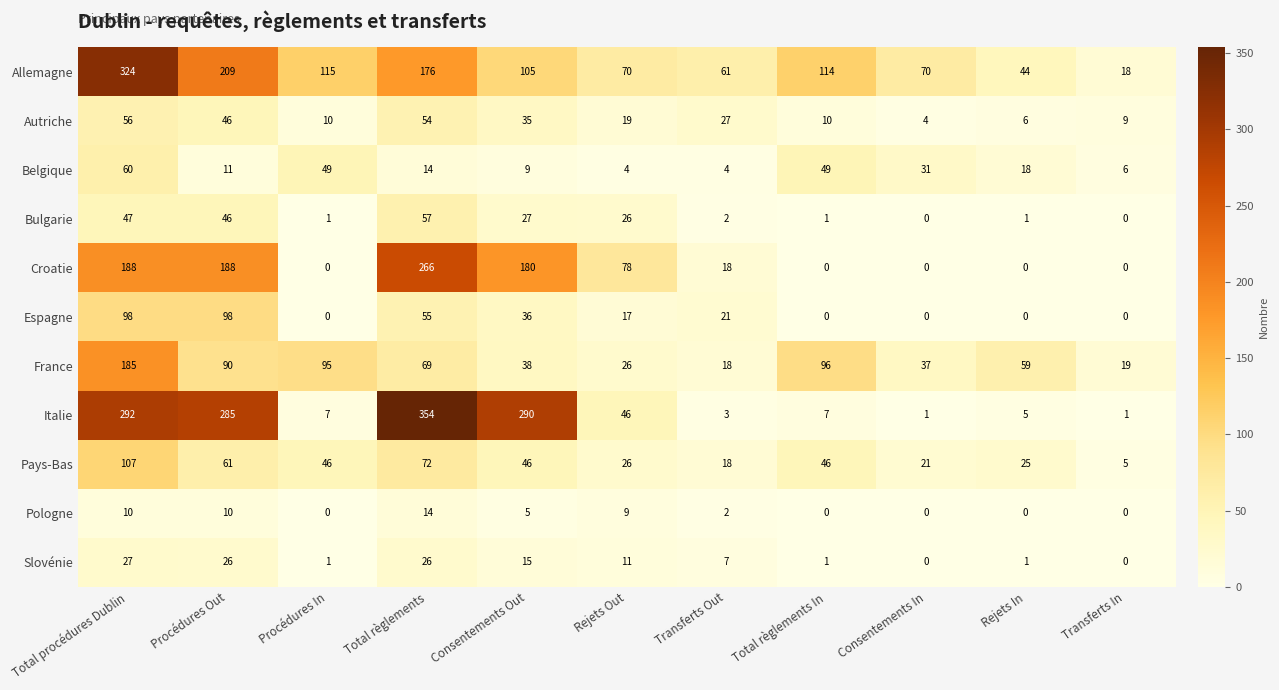

Rank the series at Consentements Out from highest to lowest value.

Italie, Croatie, Allemagne, Pays-Bas, France, Espagne, Autriche, Bulgarie, Slovénie, Belgique, Pologne